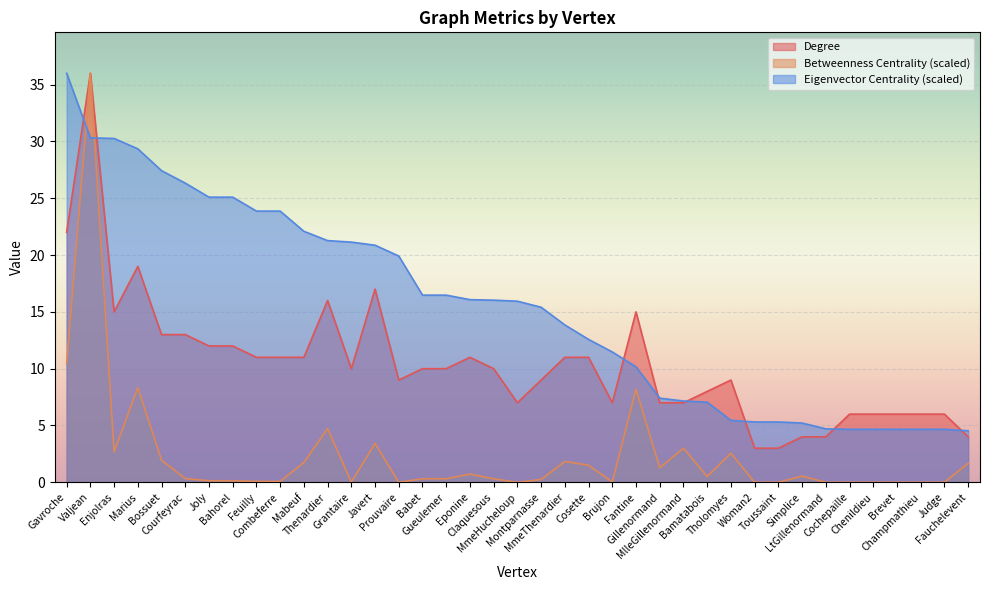

Which series has the largest total across all categories?

Eigenvector Centrality (scaled)